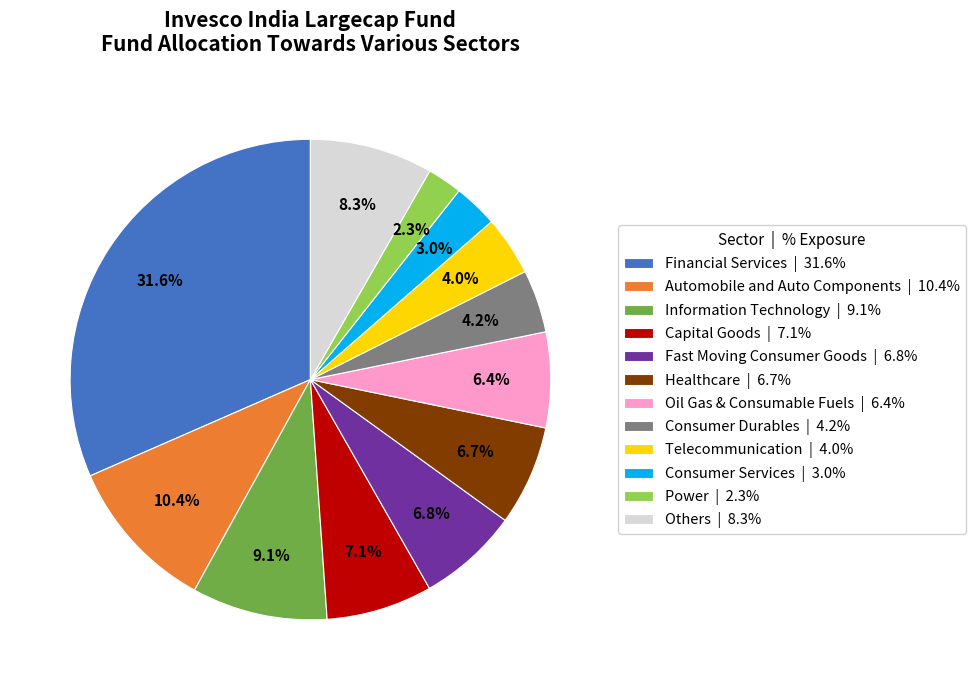

Does any single category account for the majority?

No